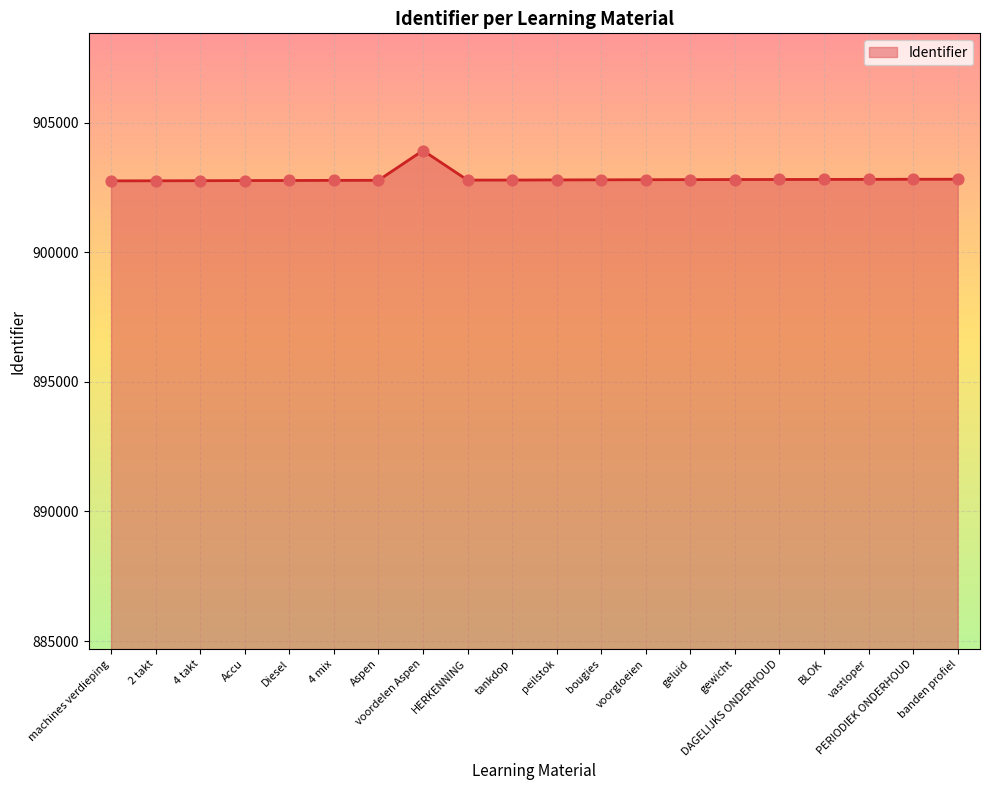

Approximately how many times larger is the value at voordelen Aspen compared to Diesel?

1.0